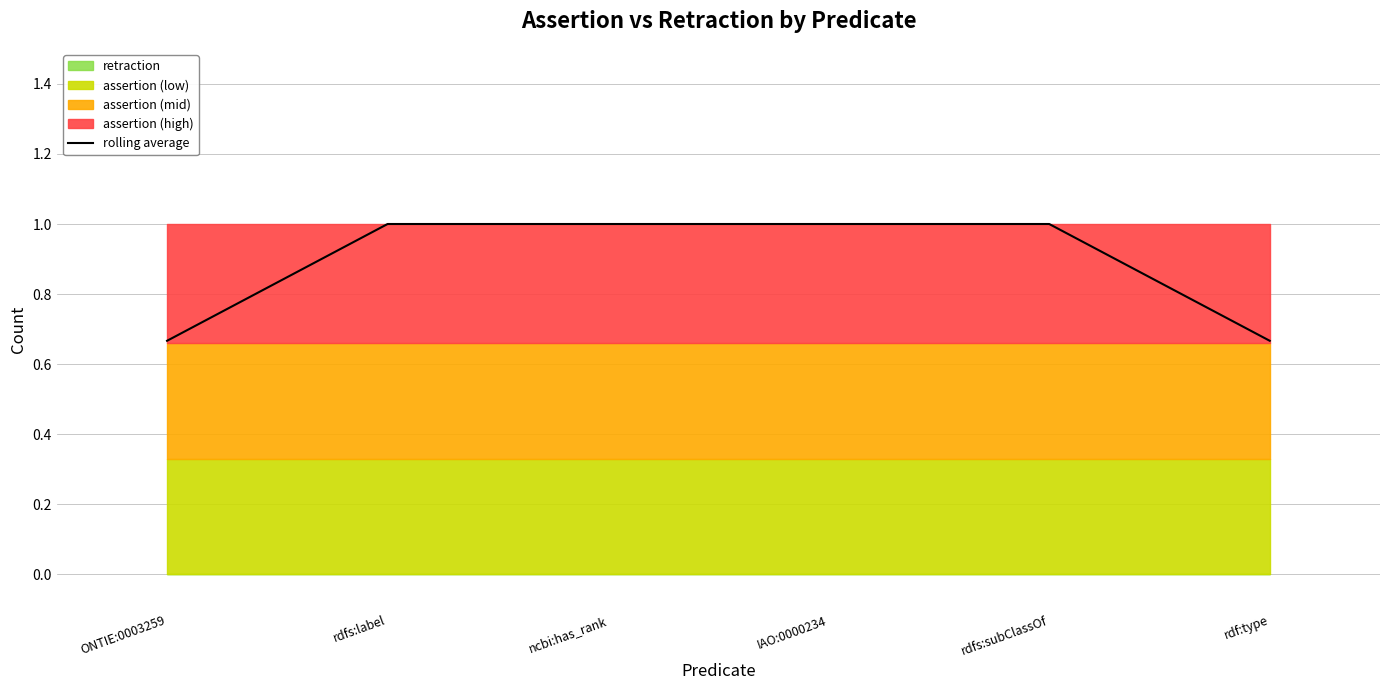

What is the maximum value shown in the chart?

1.0